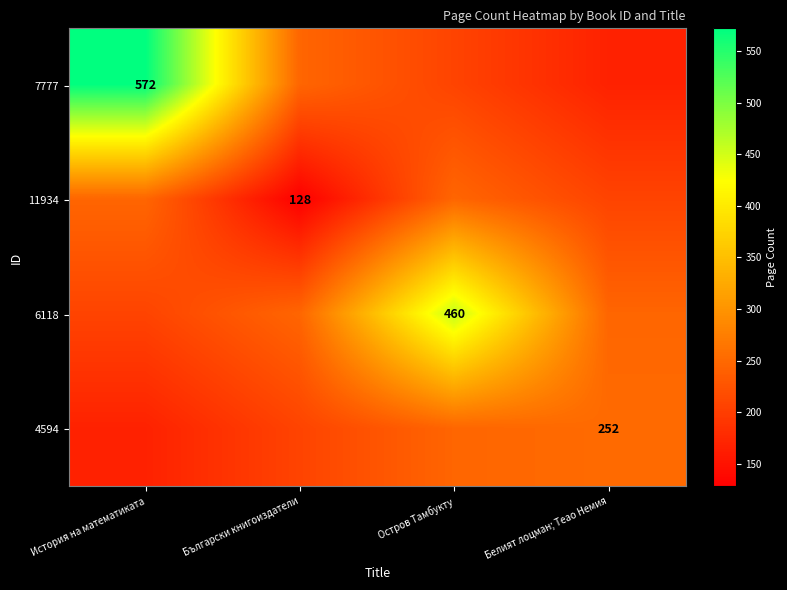

True or false: 4594 has a value of 117.6 at Белият лоцман; Теao Немия.

False